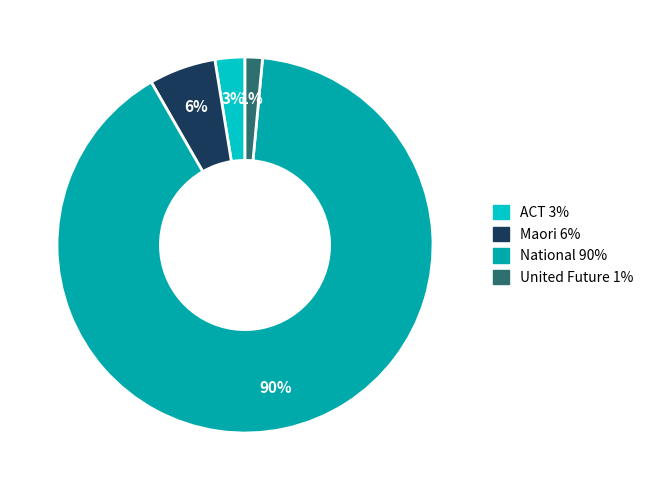

To the nearest percent, what percentage of the pie is United Future?

1%